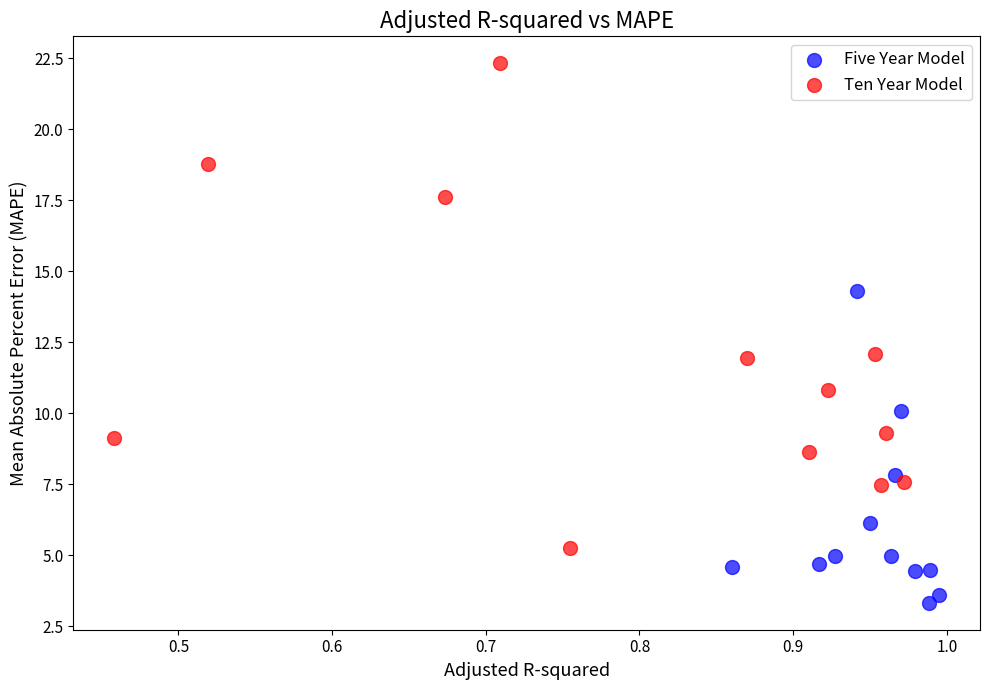

Which series has the largest Y range (max minus min)?

Ten Year Model